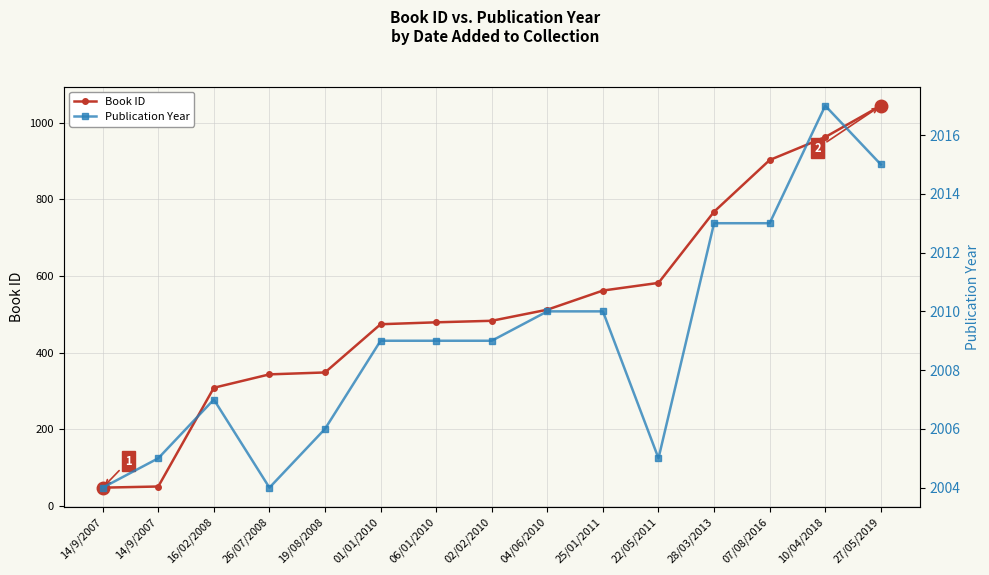

Which series has the largest total across all categories?

Publication Year